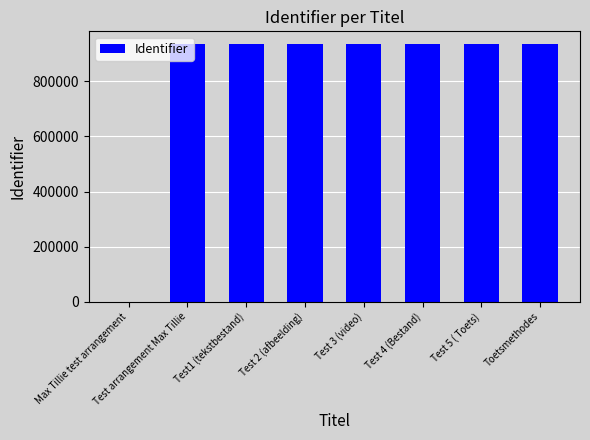

What is the sum of the values at Test 5 ( Toets) and Test1 (tekstbestand)?

1867968